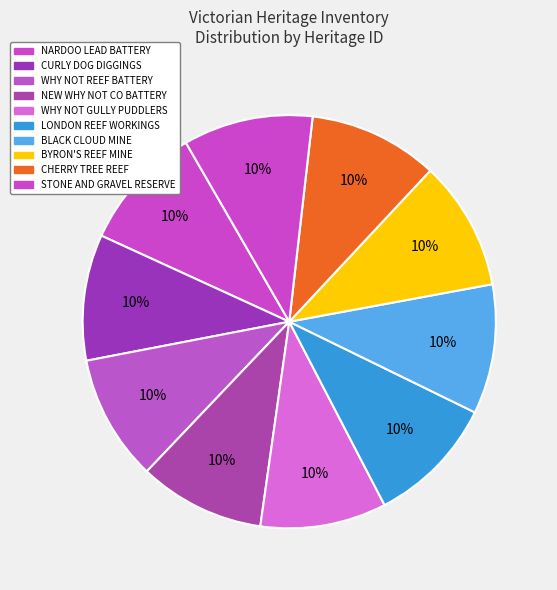

Which has a higher value, WHY NOT REEF BATTERY or BLACK CLOUD MINE?

BLACK CLOUD MINE